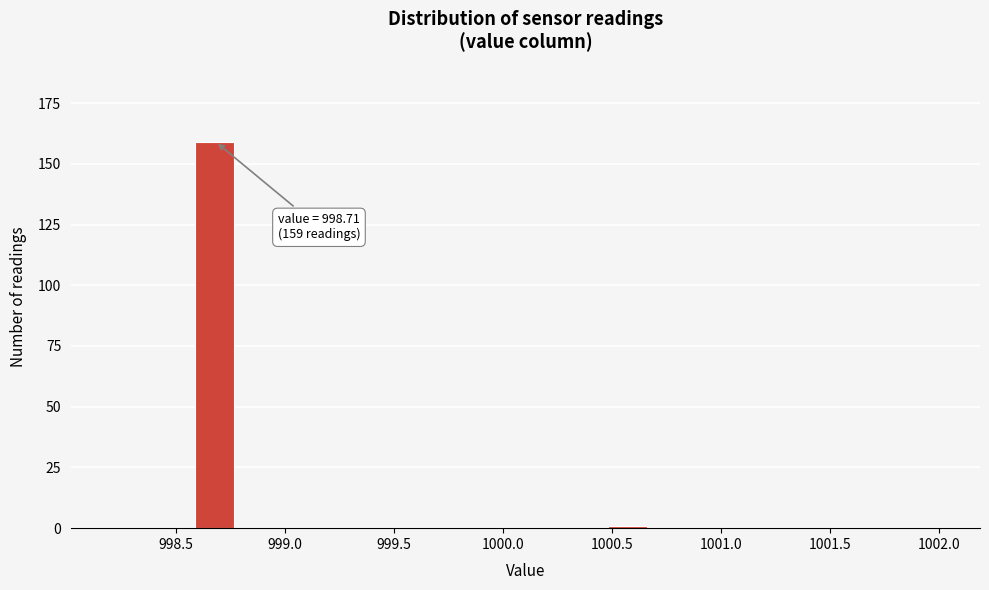

Around what value on the x-axis is the tallest bar? Give the approximate position of its centre, as read against the axis.

998.70